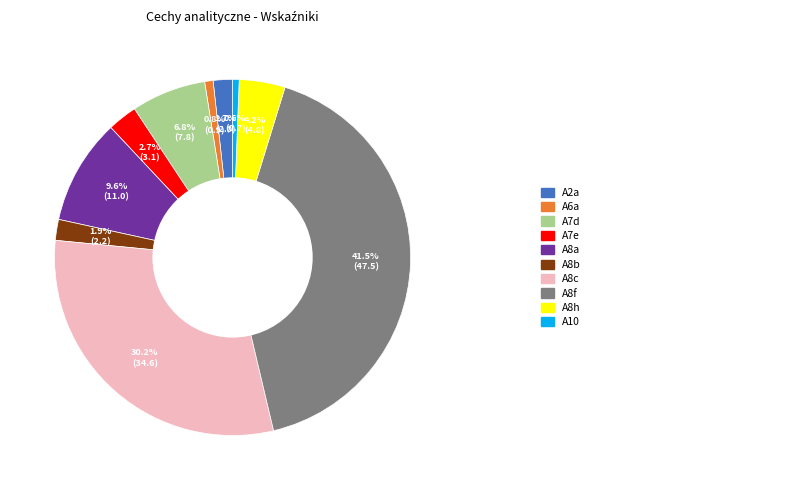

Does any single category account for the majority?

No